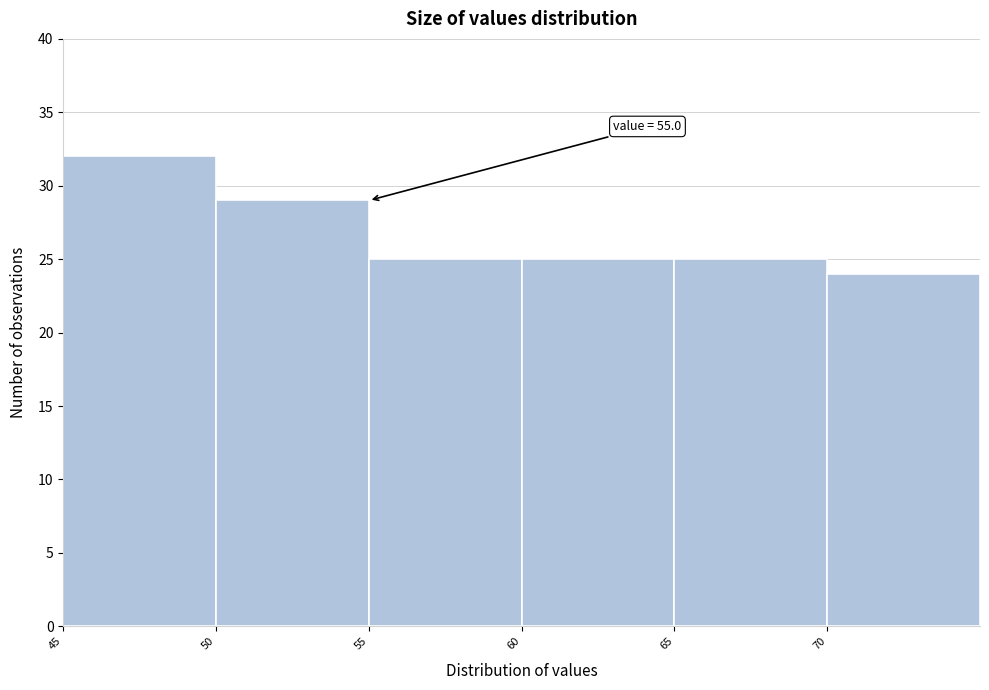

Which range on the x-axis has the tallest bar?

45 to 50